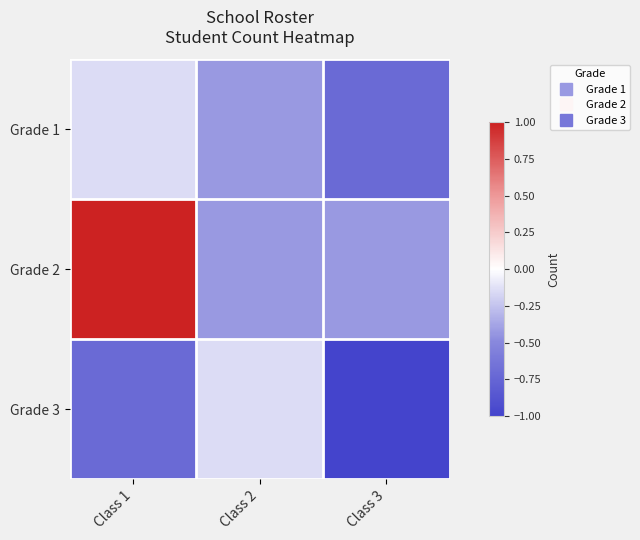

Reading left to right, list all the values displayed in this chart.

Grade 1: Class 1=-0.1	Class 2=-0.4	Class 3=-0.7
Grade 2: Class 1=1.0	Class 2=-0.4	Class 3=-0.4
Grade 3: Class 1=-0.7	Class 2=-0.1	Class 3=-1.0